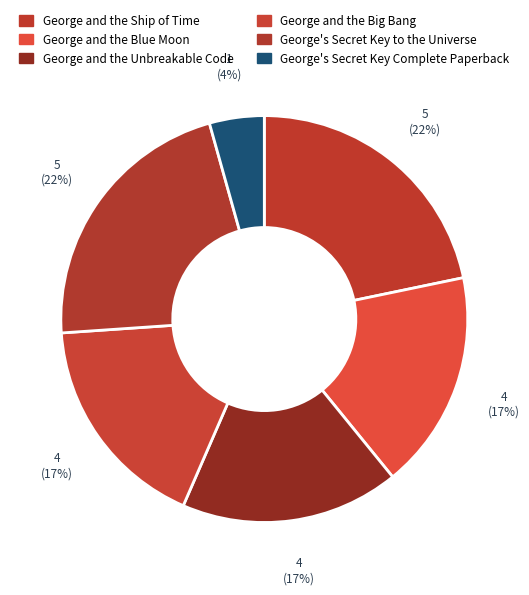

To the nearest percent, what portion does George and the Blue Moon represent?

17%